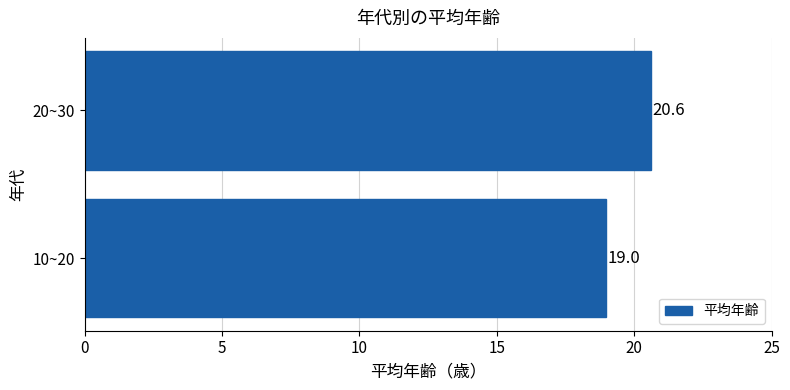

Are the bars grouped side by side (vs. stacked)?

No